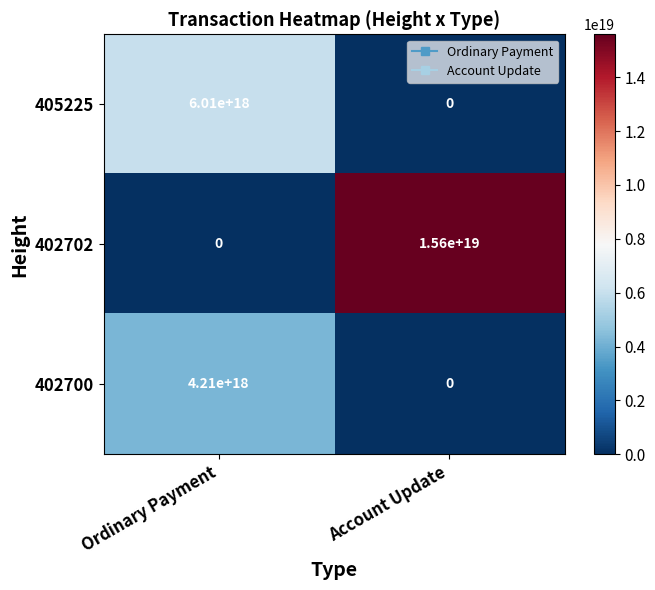

List the series in order of their overall mean, lowest first.

402700, 405225, 402702